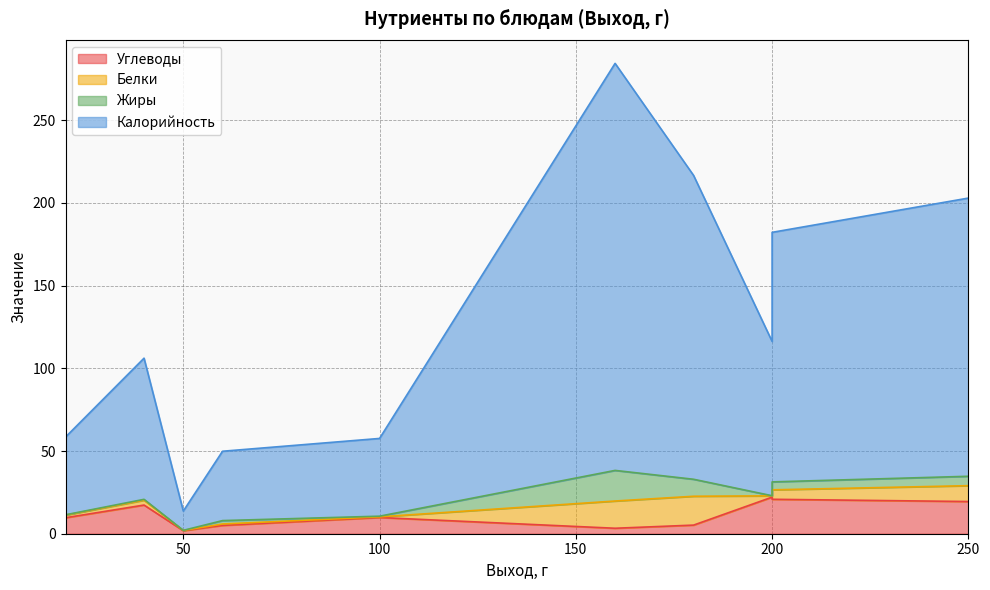

True or false: Калорийность has a value of 183.7 at 180.

True